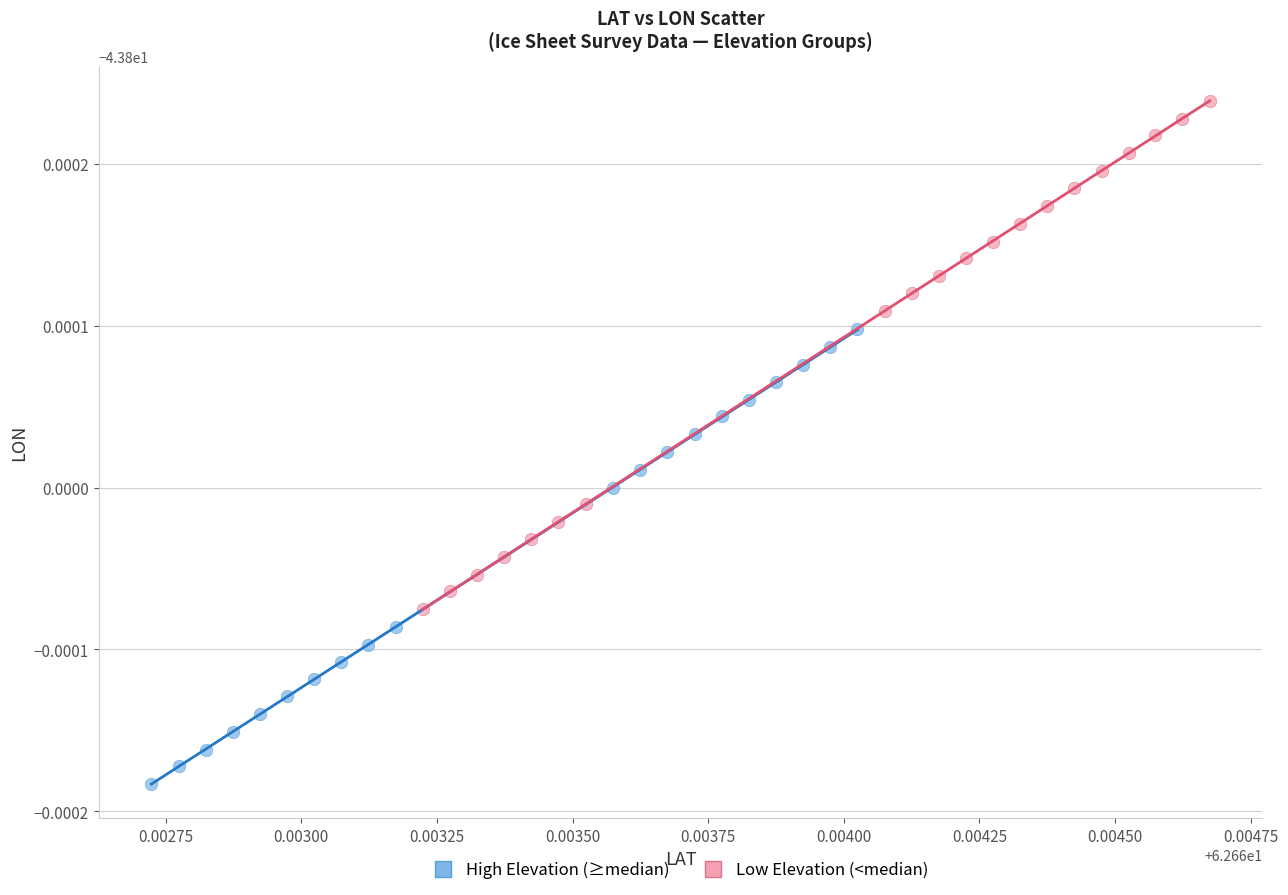

Which series reaches the minimum Y coordinate?

High Elevation (≥median)